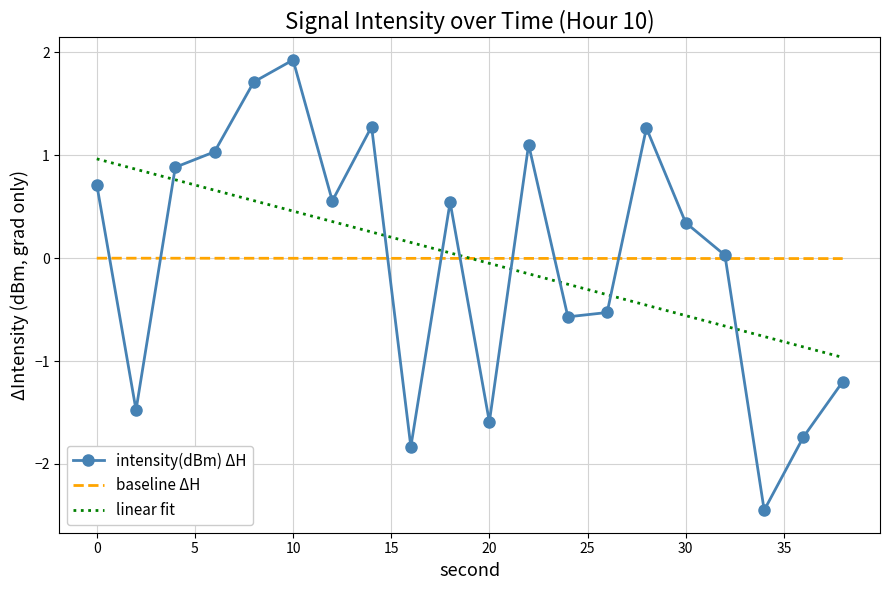

What is the highest value of the intensity(dBm) ΔH series?

1.9